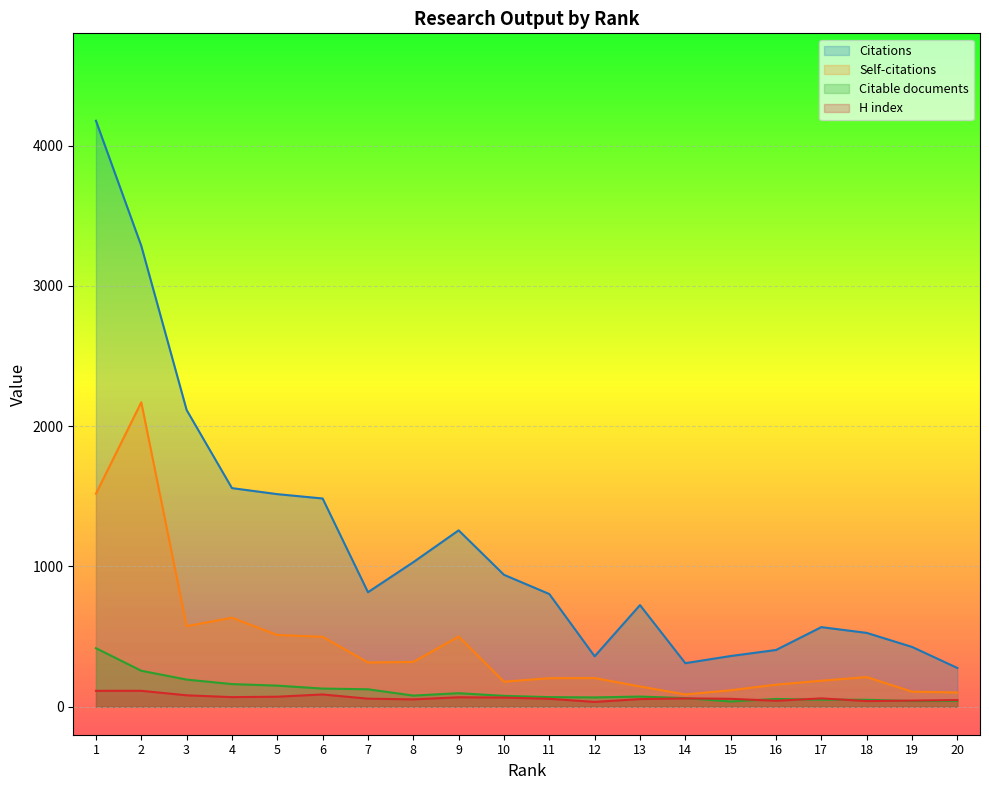

At which category does the chart reach its minimum across all series?

12